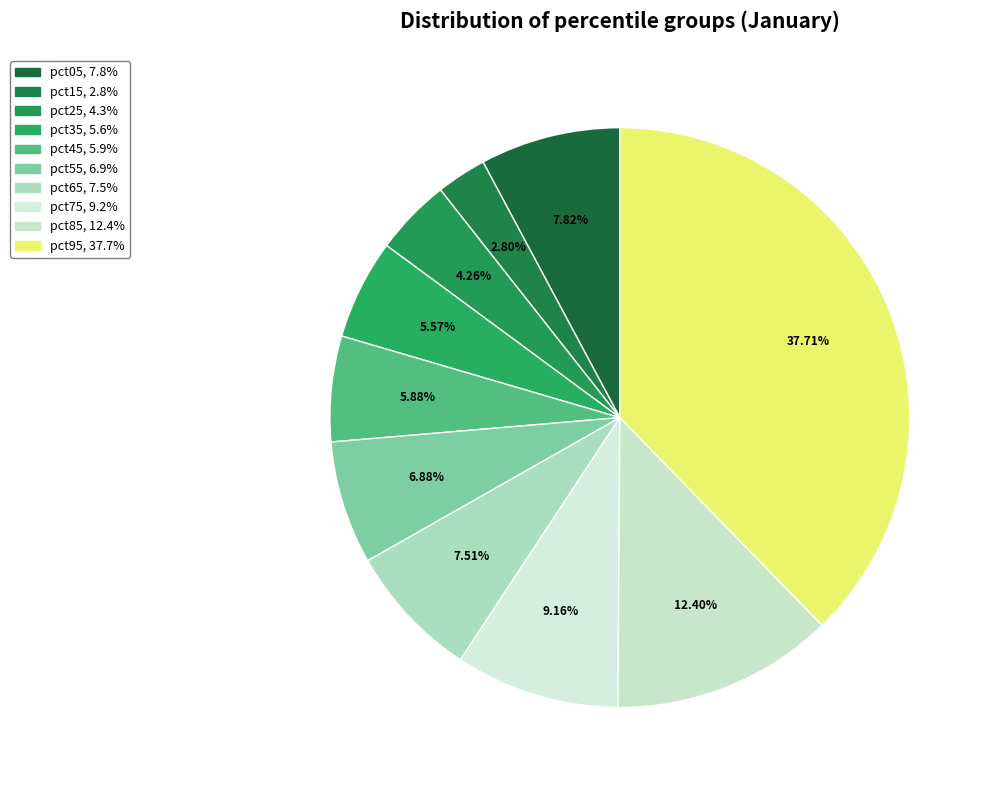

To the nearest percent, what percentage of the pie is pct55?

7%